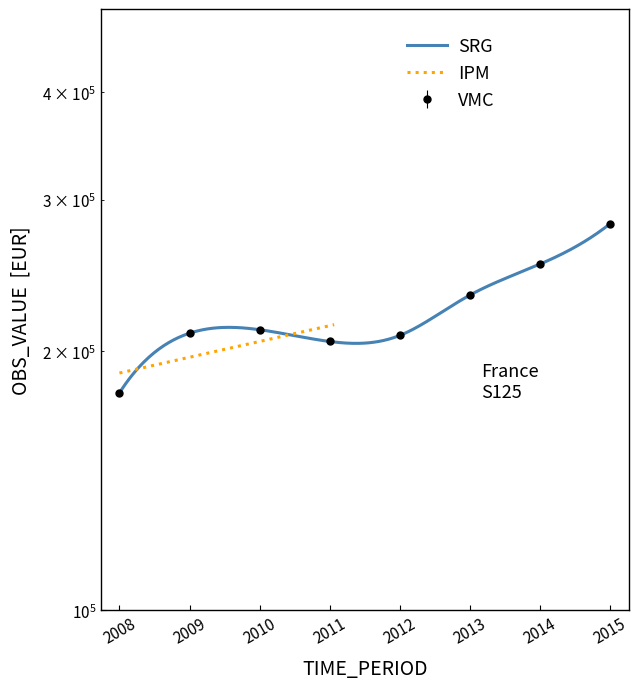

Reading left to right, list all the values displayed in this chart.

178912	209951	211909	205339	208716	232519	252642	281492